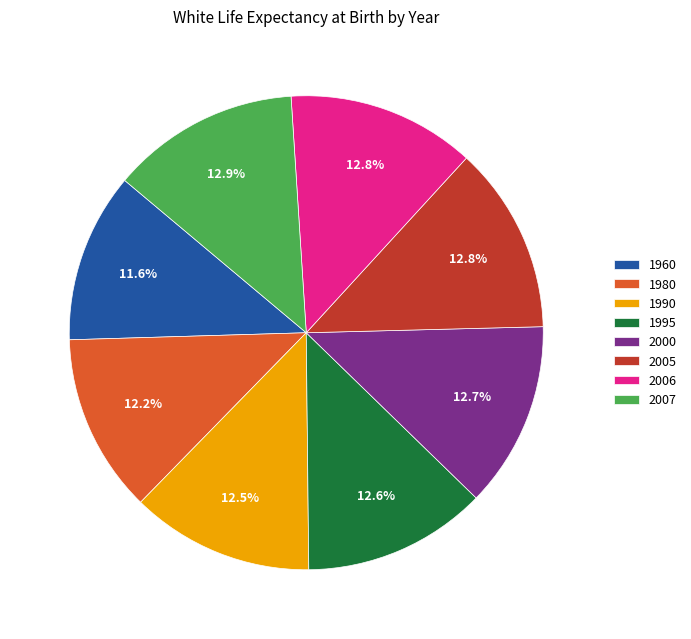

Does 1980 account for over 50% of the chart?

No